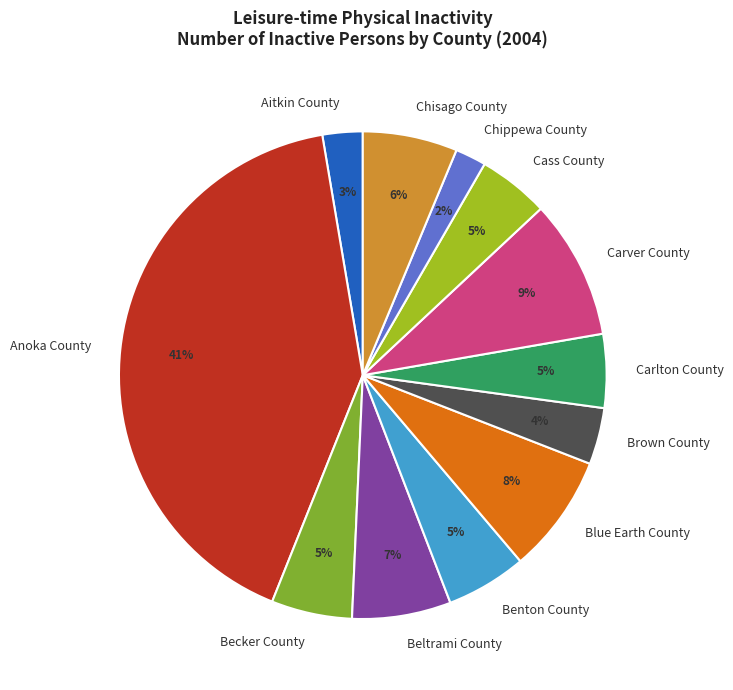

How many slices are in this pie chart?

12